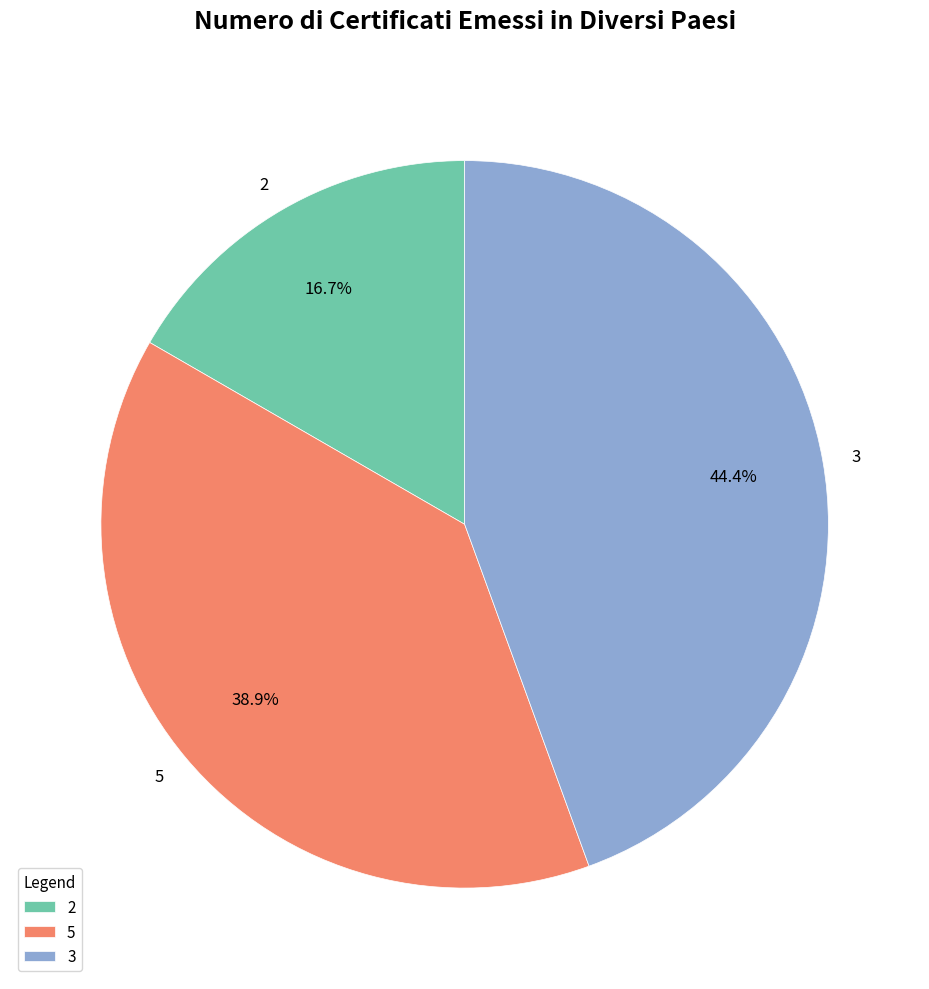

Count the number of slices in the pie.

3